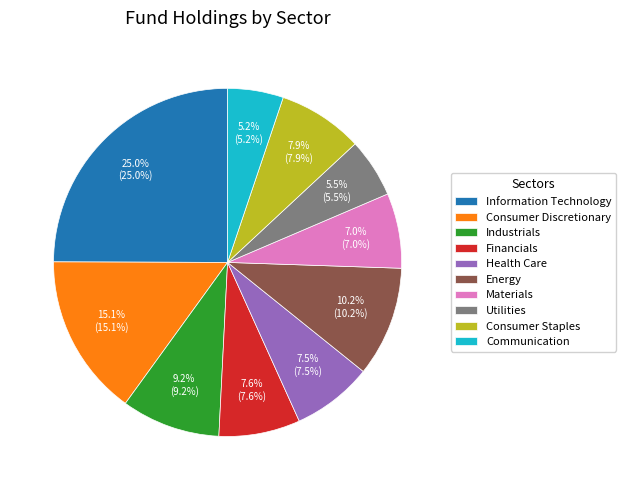

Which has a higher value, Information Technology or Financials?

Information Technology